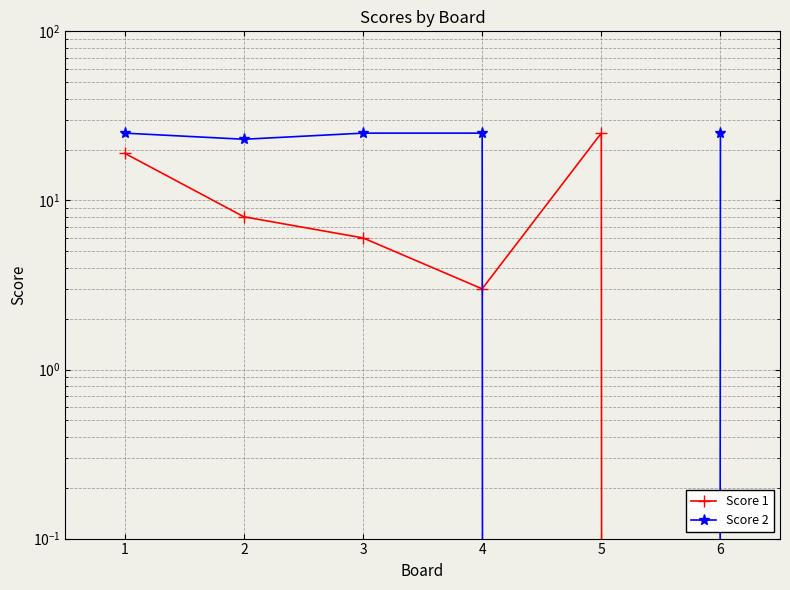

What is the greatest value displayed?

25